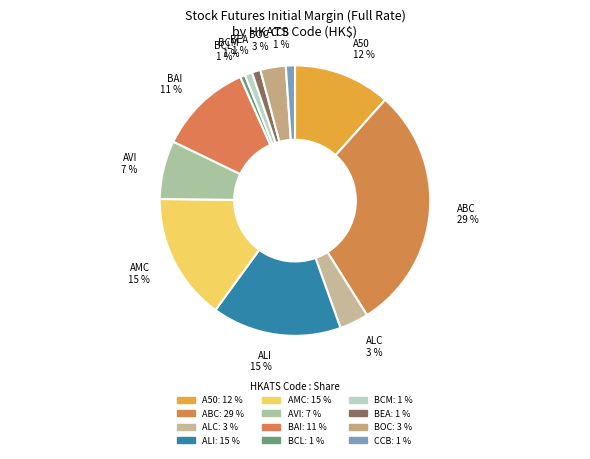

The BAI slice represents 11% of the pie. True or false?

True